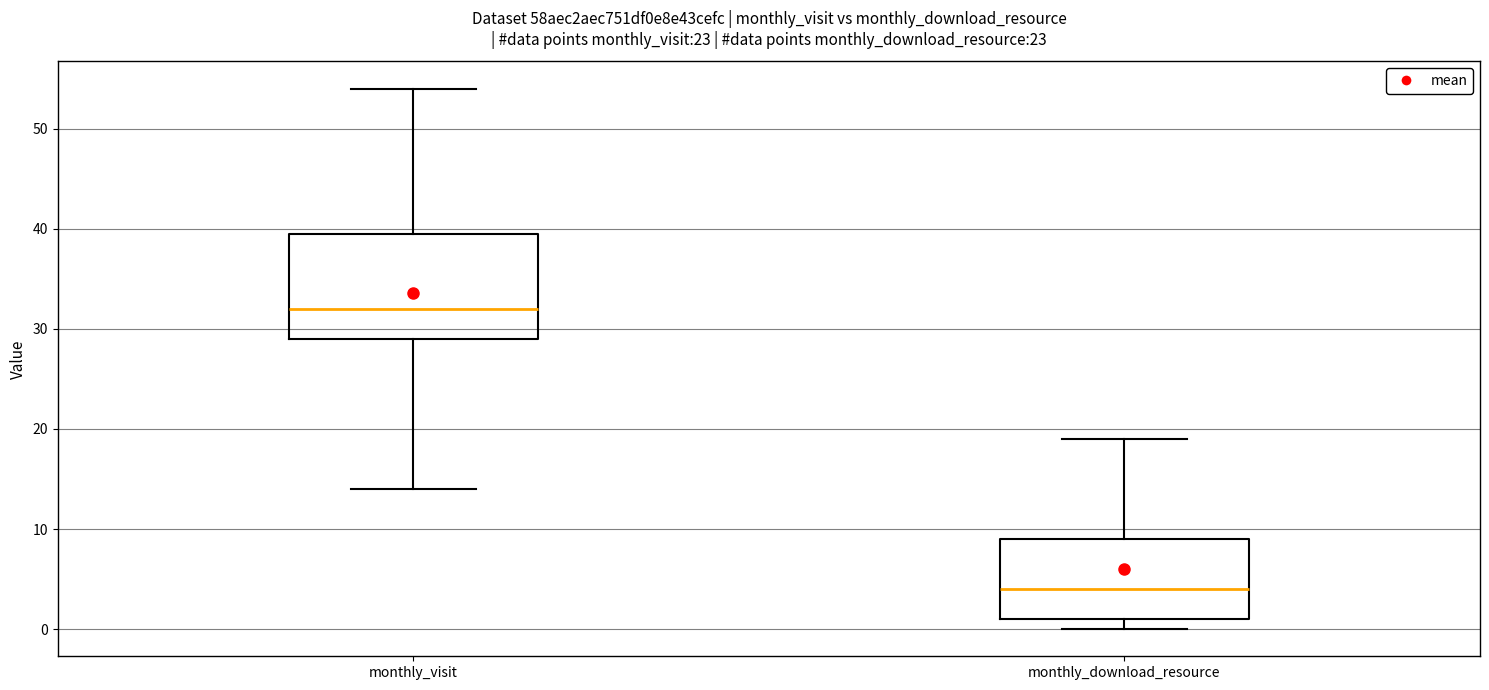

Where does the upper whisker of the box for monthly_visit end on the y-axis? The values are not printed on the chart, so give them approximately, as read against the axis.

54